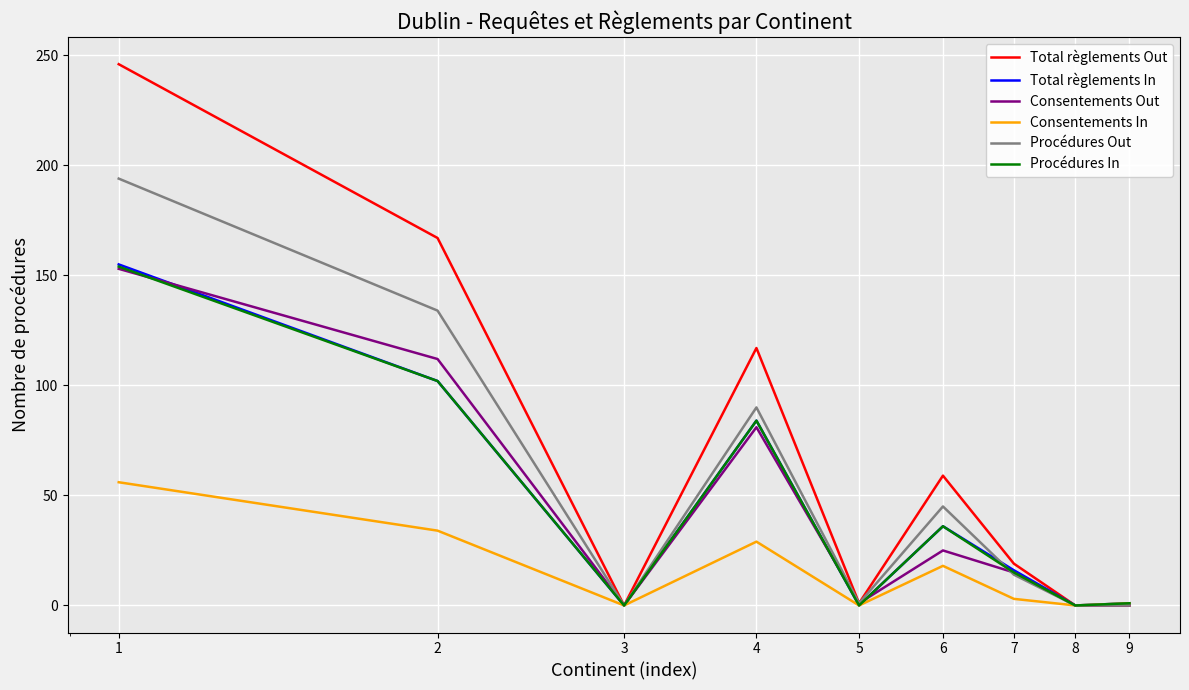

What is the greatest value displayed?

246